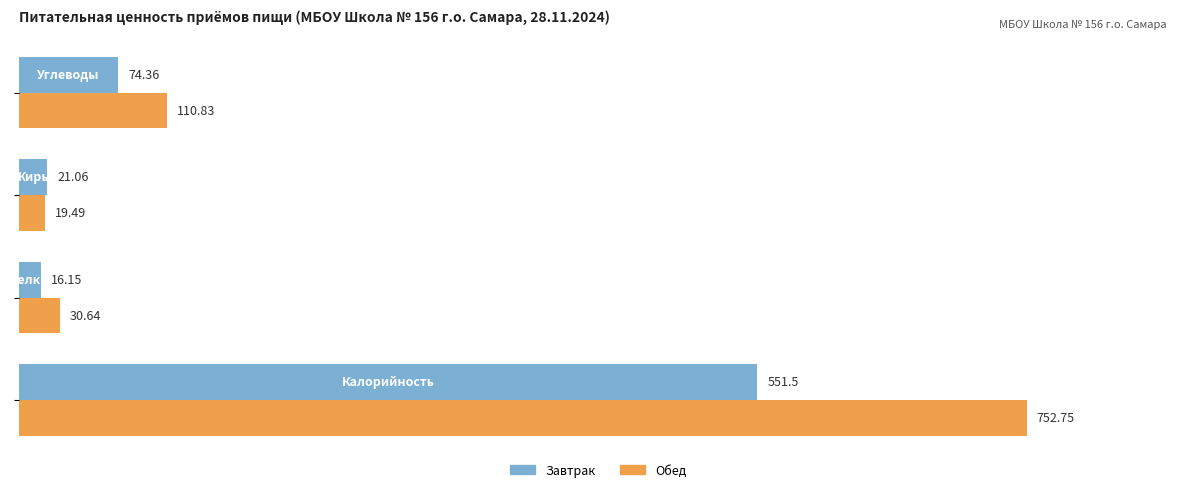

Rank the series by their maximum value, from lowest to highest.

Завтрак, Обед